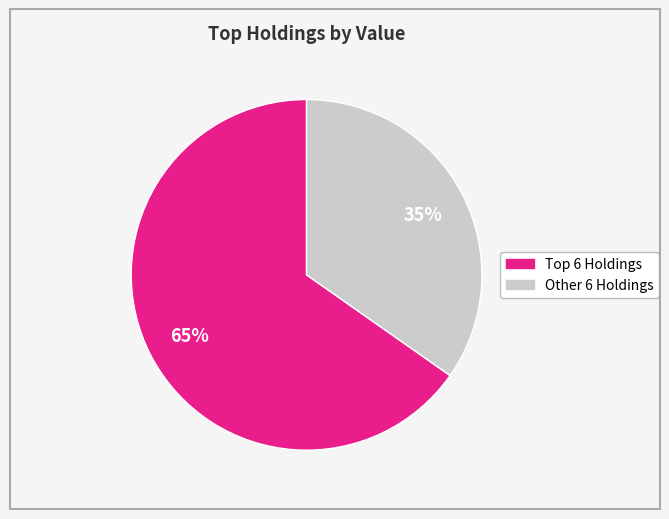

To the nearest percent, what is the average slice percentage?

50%